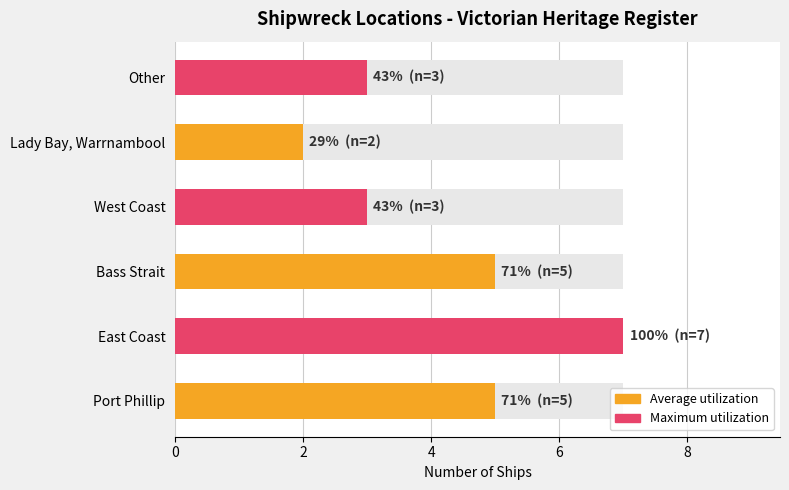

Which series changed the most between 0 and 4?

Maximum utilization